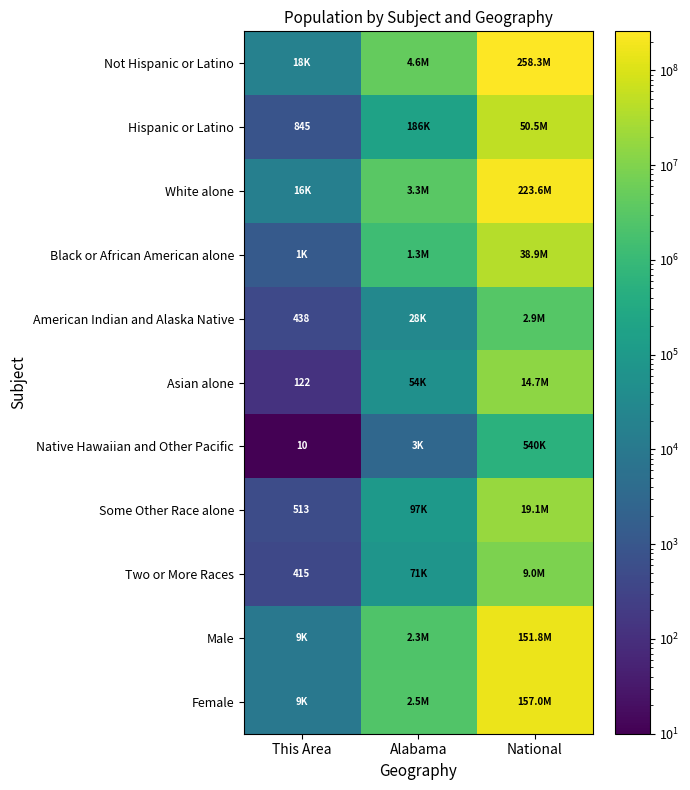

The value of American Indian and Alaska Native at This Area is 438. True or false?

True